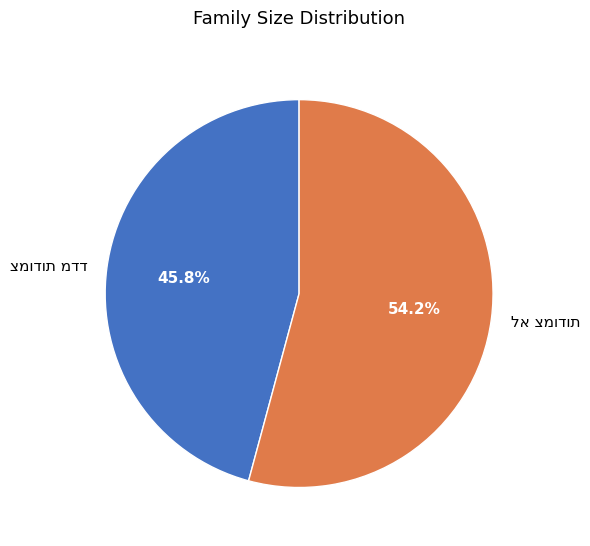

Is there a majority slice in this chart?

Yes